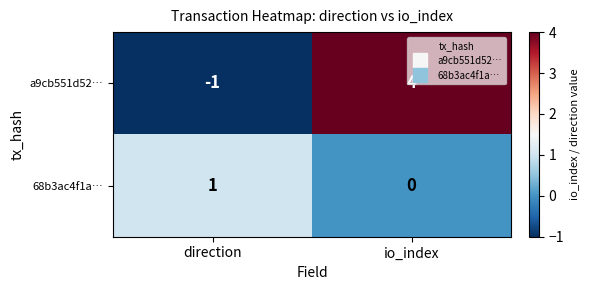

Rank the series by their maximum value, from lowest to highest.

68b3ac4f1a…, a9cb551d52…